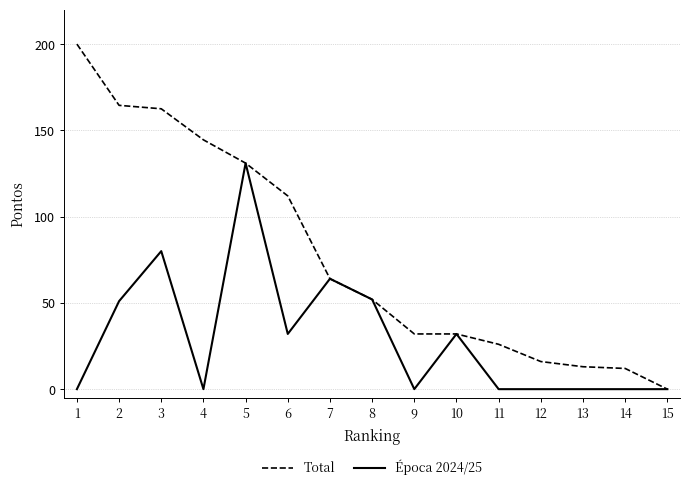

At how many categories does at least one series exceed 134?

4